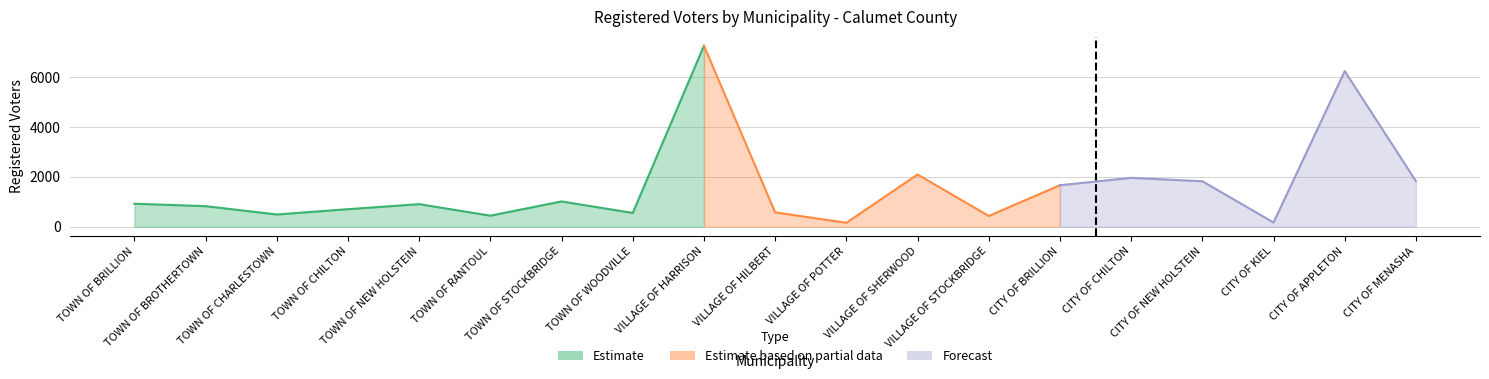

Rank the categories by value from lowest to highest.

VILLAGE OF POTTER, CITY OF KIEL, VILLAGE OF STOCKBRIDGE, TOWN OF RANTOUL, TOWN OF CHARLESTOWN, TOWN OF WOODVILLE, VILLAGE OF HILBERT, TOWN OF CHILTON, TOWN OF BROTHERTOWN, TOWN OF NEW HOLSTEIN, TOWN OF BRILLION, TOWN OF STOCKBRIDGE, CITY OF BRILLION, CITY OF NEW HOLSTEIN, CITY OF MENASHA, CITY OF CHILTON, VILLAGE OF SHERWOOD, CITY OF APPLETON, VILLAGE OF HARRISON